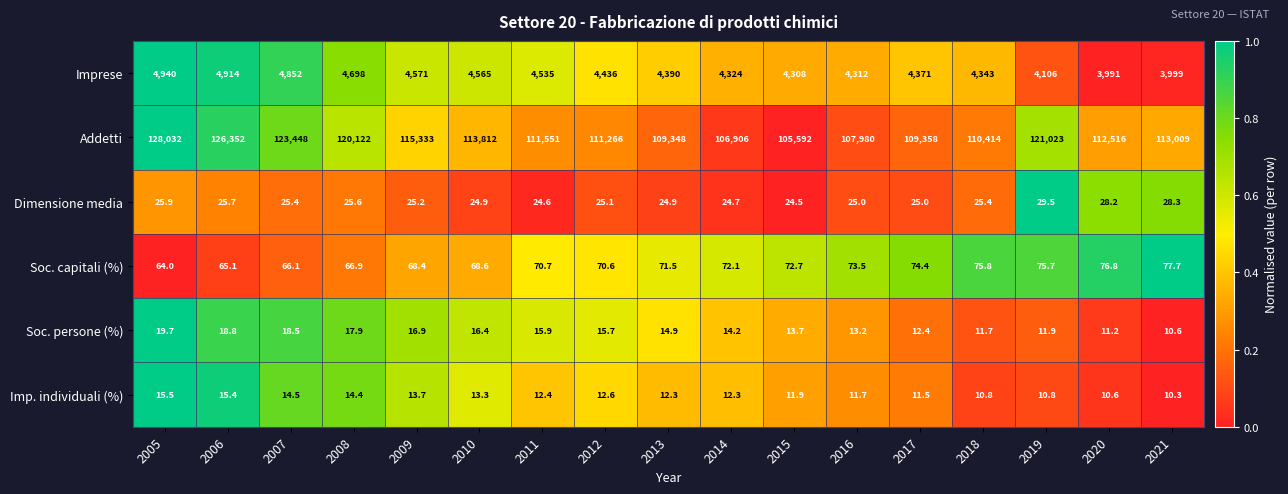

What is the total value across all series at 2015?

110022.8